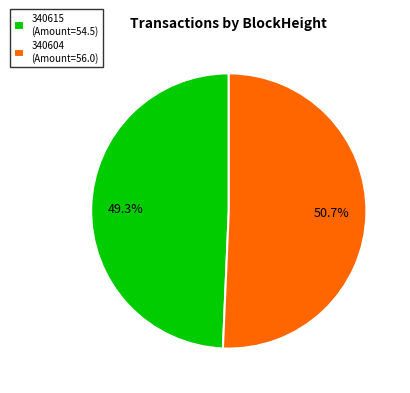

Which has a higher value, 340615 or 340604?

340604